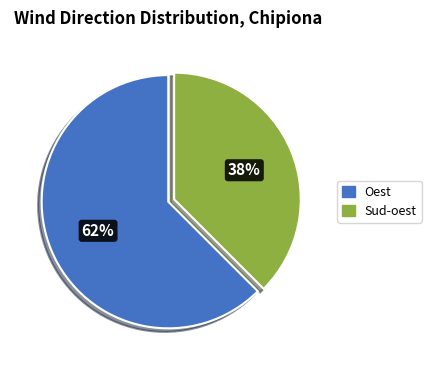

Does any single category account for the majority?

Yes